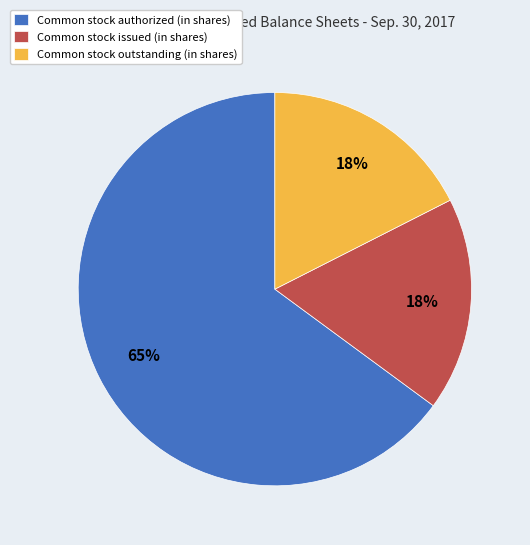

True or false: Common stock outstanding (in shares) accounts for 18% of the total.

True